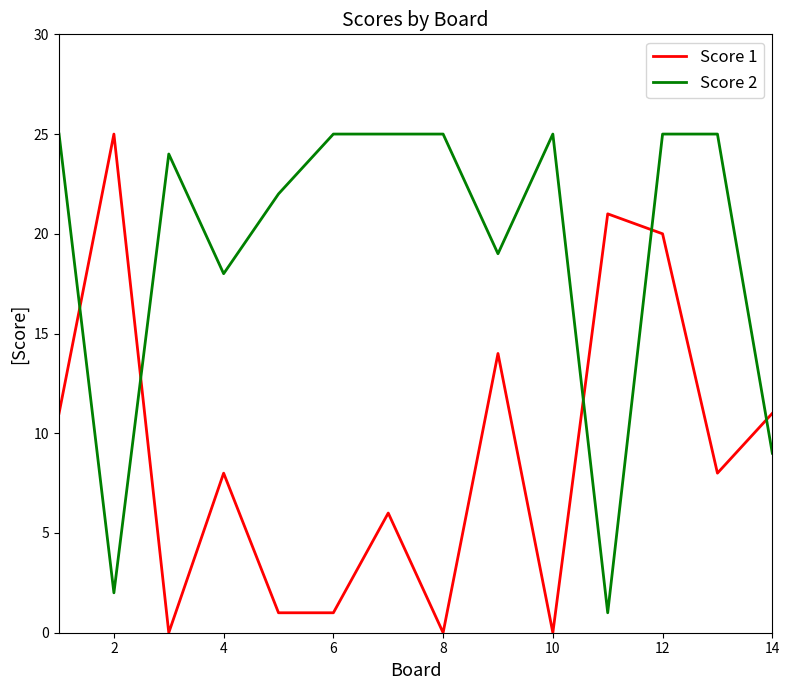

Reading right to left, transcribe all the data shown in this chart.

Score 1: 11	8	20	21	0	14	0	6	1	1	8	0	25	11
Score 2: 9	25	25	1	25	19	25	25	25	22	18	24	2	25